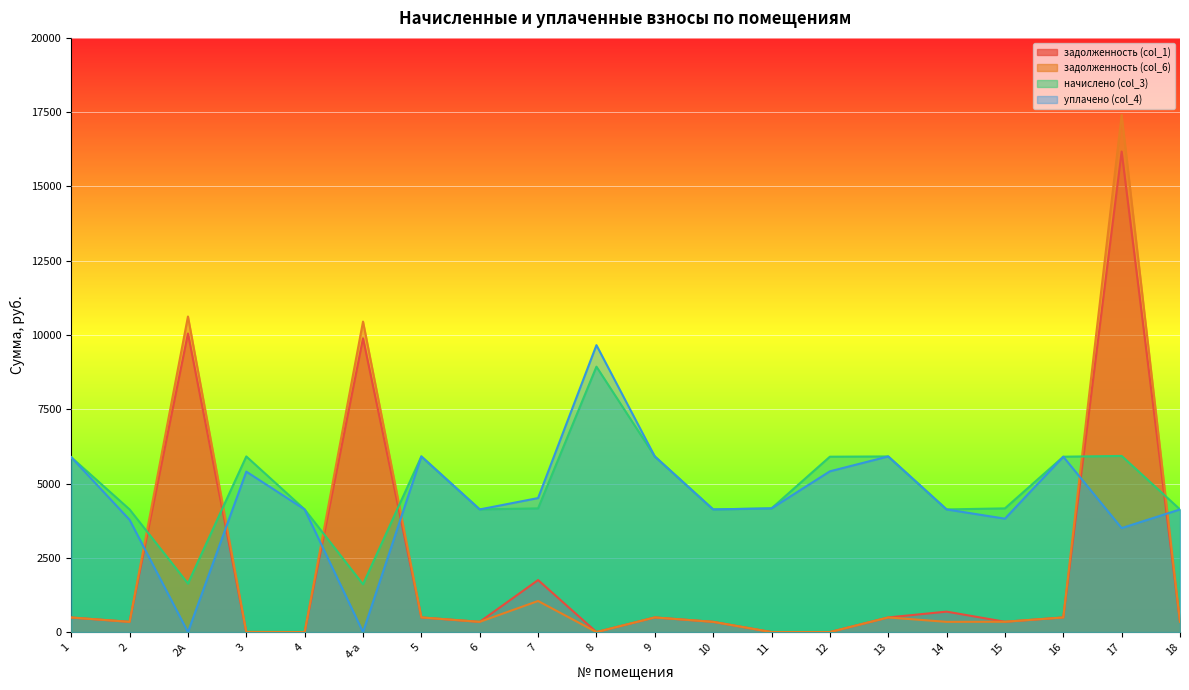

How many values in уплачено (col_4) are above zero?

18